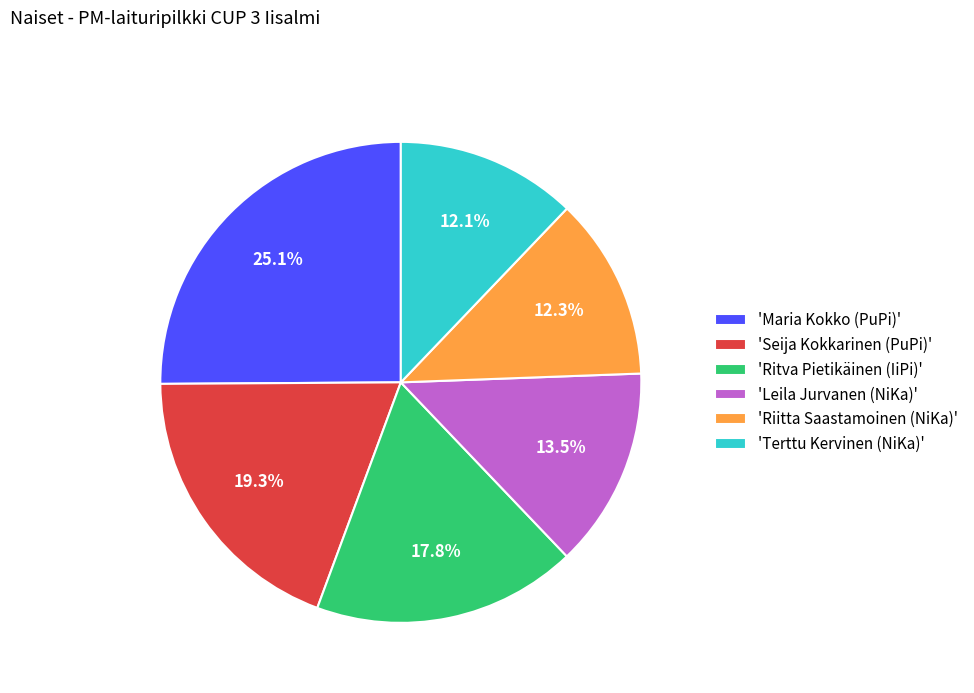

How many segments does this pie chart have?

6